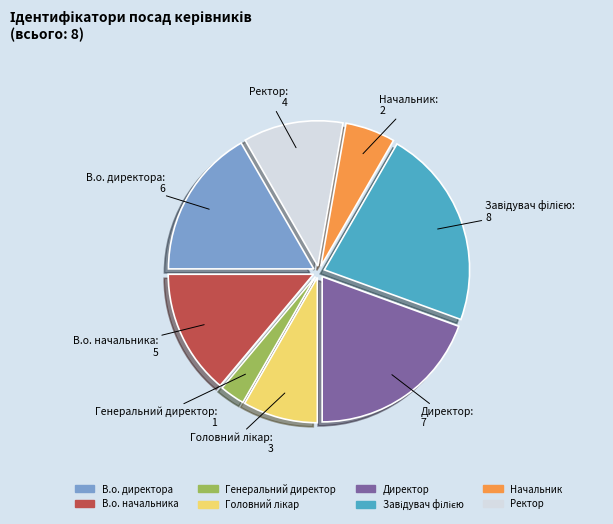

Is it true that Начальник is 16% of the pie?

False